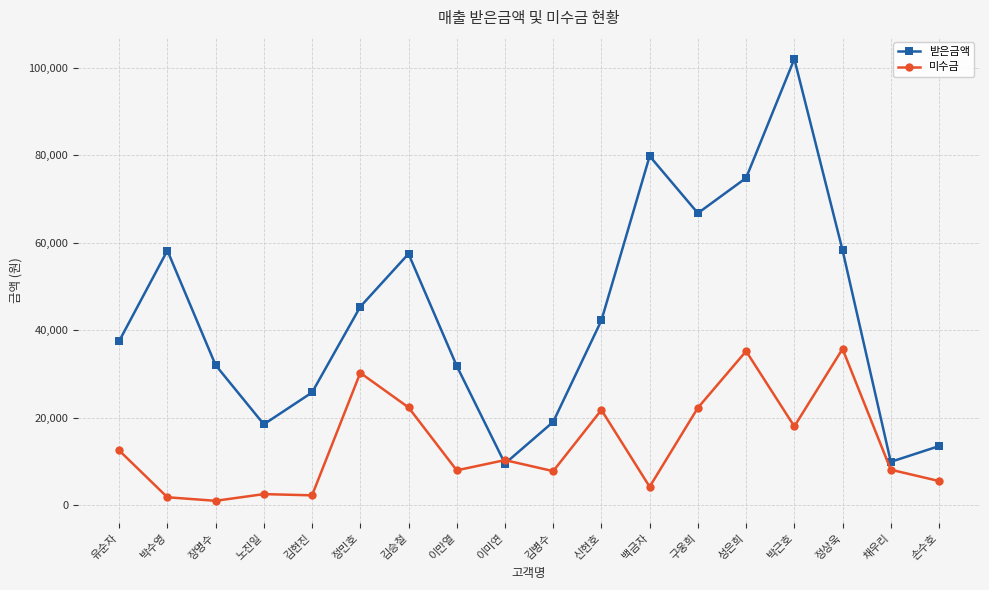

What is the difference between the 미수금 values at 정상욱 and 김승철?

13376